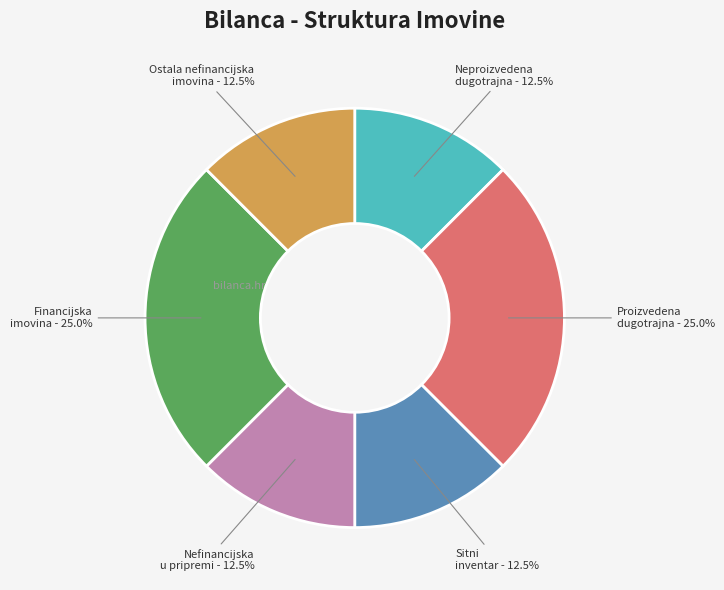

Is there a majority slice in this chart?

No